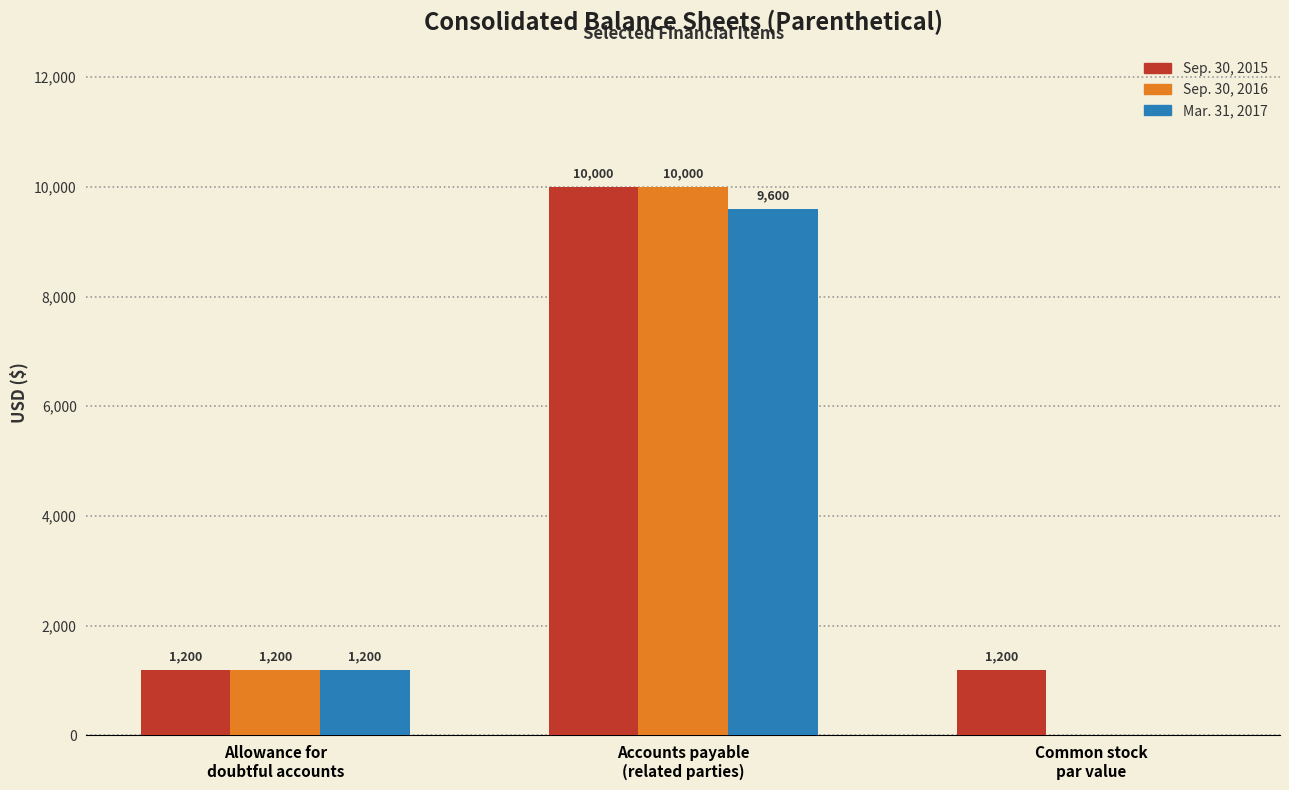

What is the highest value of the Mar. 31, 2017 series?

9600